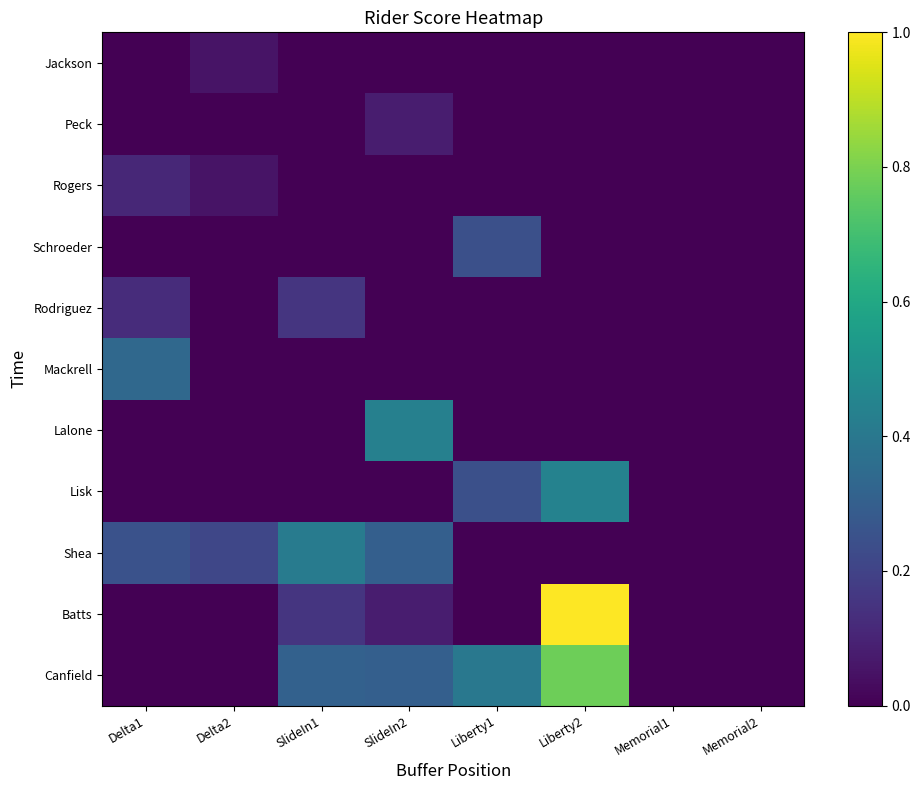

Reading left to right, transcribe all the data shown in this chart.

Canfield: Delta1=0.0	Delta2=0.0	SlideIn1=0.3	SlideIn2=0.3	Liberty1=0.4	Liberty2=0.8	Memorial1=0.0	Memorial2=0.0
Batts: Delta1=0.0	Delta2=0.0	SlideIn1=0.2	SlideIn2=0.1	Liberty1=0.0	Liberty2=1.0	Memorial1=0.0	Memorial2=0.0
Shea: Delta1=0.3	Delta2=0.2	SlideIn1=0.4	SlideIn2=0.3	Liberty1=0.0	Liberty2=0.0	Memorial1=0.0	Memorial2=0.0
Lisk: Delta1=0.0	Delta2=0.0	SlideIn1=0.0	SlideIn2=0.0	Liberty1=0.2	Liberty2=0.4	Memorial1=0.0	Memorial2=0.0
Lalone: Delta1=0.0	Delta2=0.0	SlideIn1=0.0	SlideIn2=0.4	Liberty1=0.0	Liberty2=0.0	Memorial1=0.0	Memorial2=0.0
Mackrell: Delta1=0.3	Delta2=0.0	SlideIn1=0.0	SlideIn2=0.0	Liberty1=0.0	Liberty2=0.0	Memorial1=0.0	Memorial2=0.0
Rodriguez: Delta1=0.1	Delta2=0.0	SlideIn1=0.2	SlideIn2=0.0	Liberty1=0.0	Liberty2=0.0	Memorial1=0.0	Memorial2=0.0
Schroeder: Delta1=0.0	Delta2=0.0	SlideIn1=0.0	SlideIn2=0.0	Liberty1=0.2	Liberty2=0.0	Memorial1=0.0	Memorial2=0.0
Rogers: Delta1=0.1	Delta2=0.1	SlideIn1=0.0	SlideIn2=0.0	Liberty1=0.0	Liberty2=0.0	Memorial1=0.0	Memorial2=0.0
Peck: Delta1=0.0	Delta2=0.0	SlideIn1=0.0	SlideIn2=0.1	Liberty1=0.0	Liberty2=0.0	Memorial1=0.0	Memorial2=0.0
Jackson: Delta1=0.0	Delta2=0.1	SlideIn1=0.0	SlideIn2=0.0	Liberty1=0.0	Liberty2=0.0	Memorial1=0.0	Memorial2=0.0